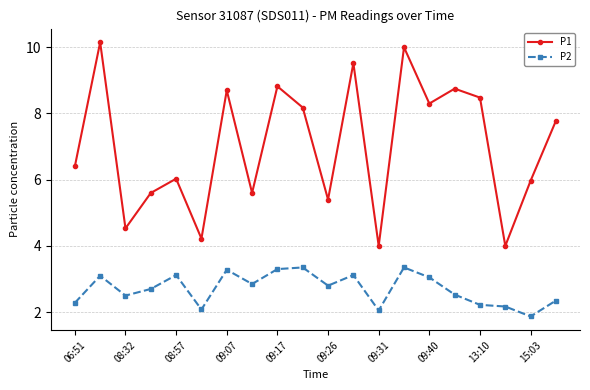

True or false: P2 has more than 1 points higher than both neighbors.

True